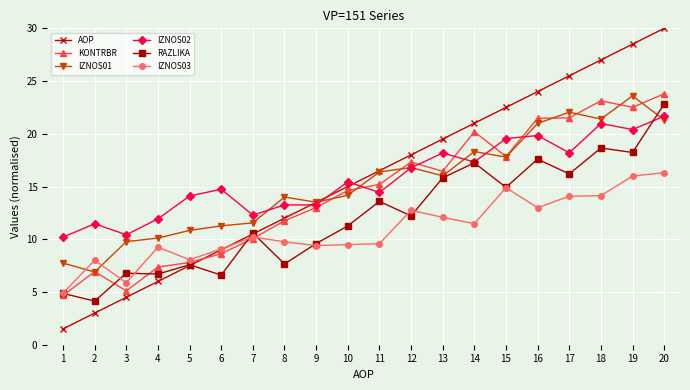

What are all the series names shown in the legend?

AOP, KONTRBR, IZNOS01, IZNOS02, RAZLIKA, IZNOS03